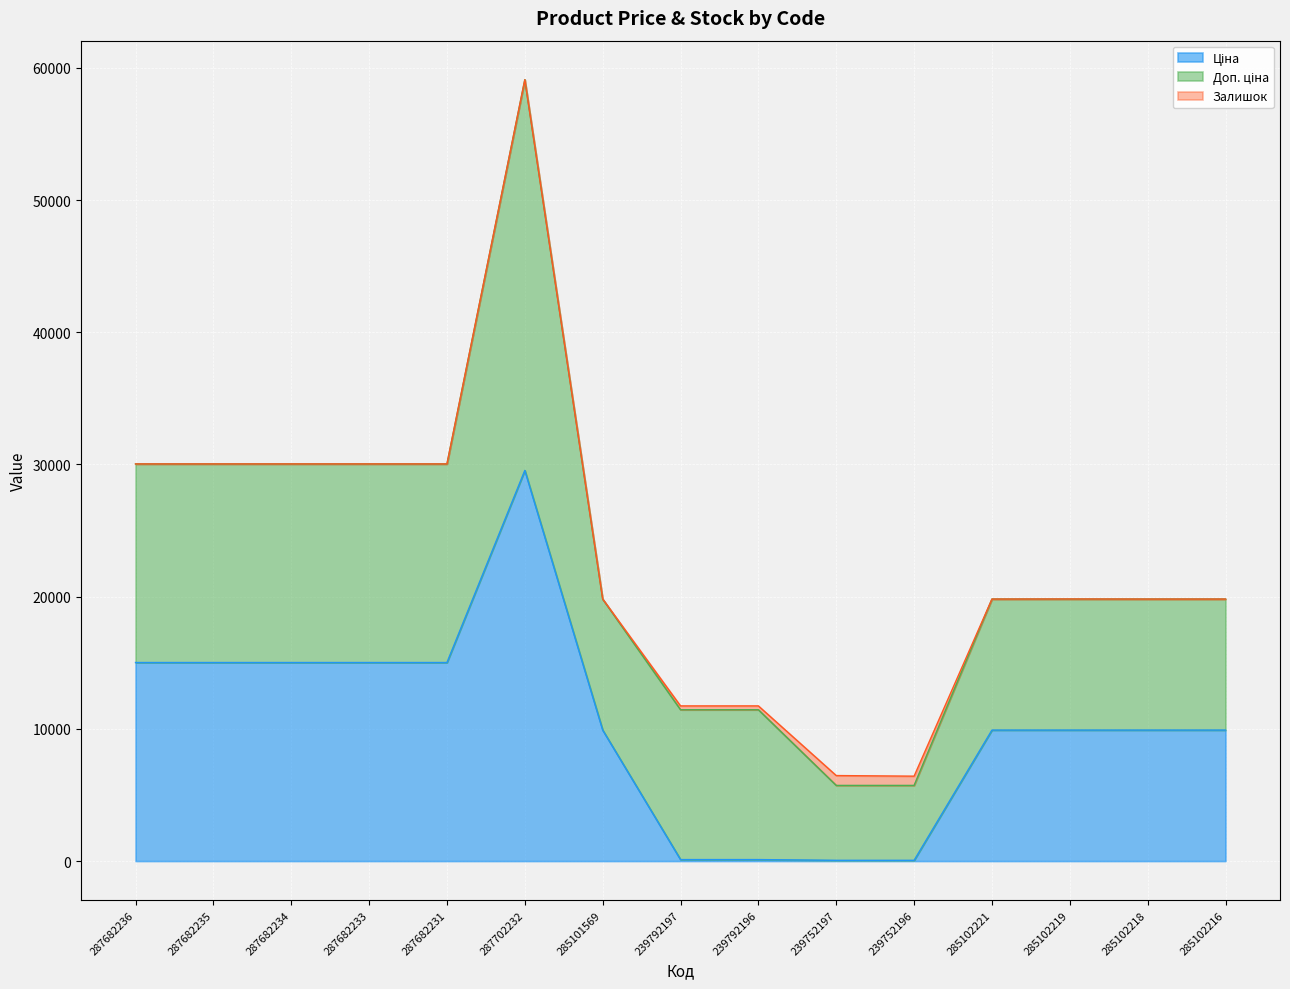

Reading right to left, transcribe all the data shown in this chart.

Ціна: 9908.5	9908.5	9908.5	9908.5	56.7	56.7	113.3	113.3	9908.5	29548.9	15019.2	15019.2	15019.2	15019.2	15019.2
Доп. ціна: 9908.5	9908.5	9908.5	9908.5	5667.0	5667.0	11334.0	11334.0	9908.5	29548.9	15019.2	15019.2	15019.2	15019.2	15019.2
Залишок: 0.0	0.0	7.0	0.0	698.0	745.0	290.0	289.0	5.0	0.0	0.0	0.0	0.0	0.0	0.0